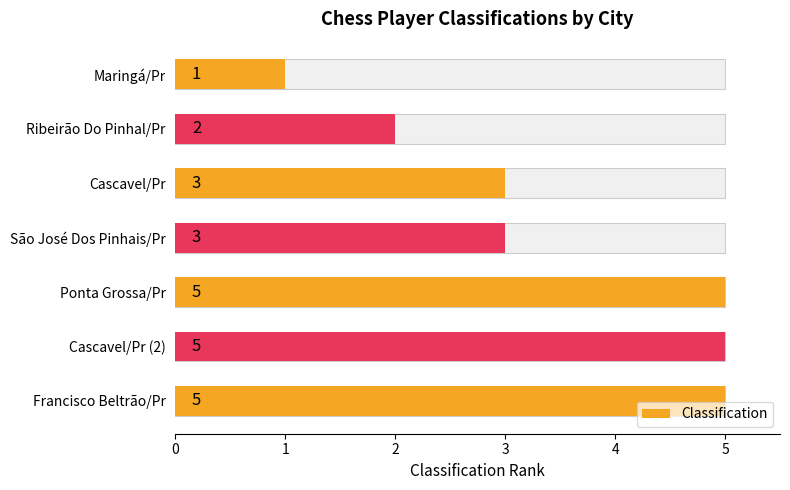

Reading right to left, list all the values displayed in this chart.

5	5	5	3	3	2	1